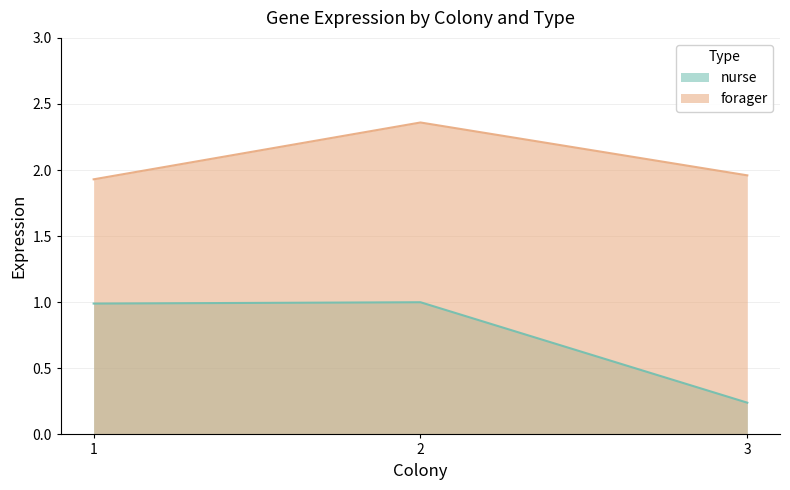

What are all the series names shown in the legend?

nurse, forager